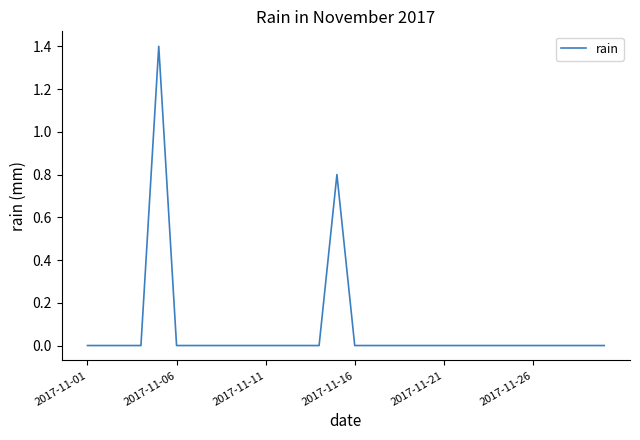

How many lines are shown in the chart?

1